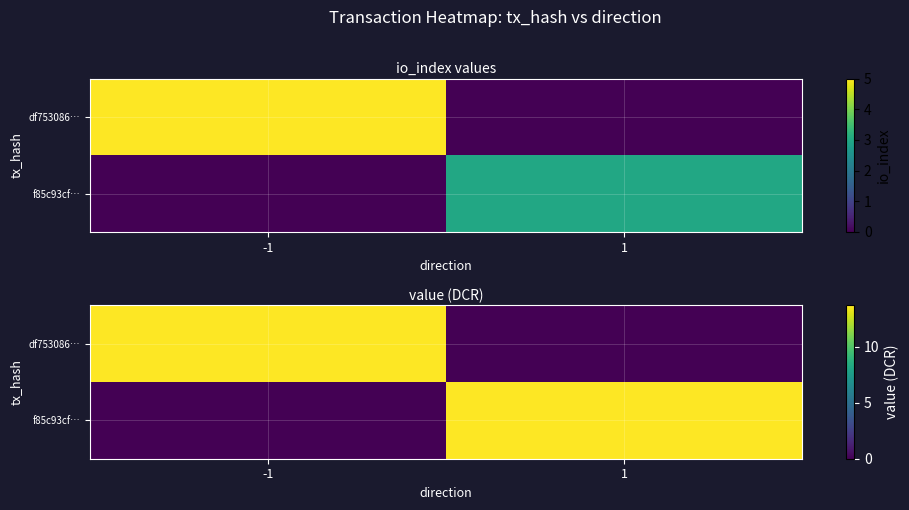

List the labels in order of df753086… value, largest first.

-1, 1